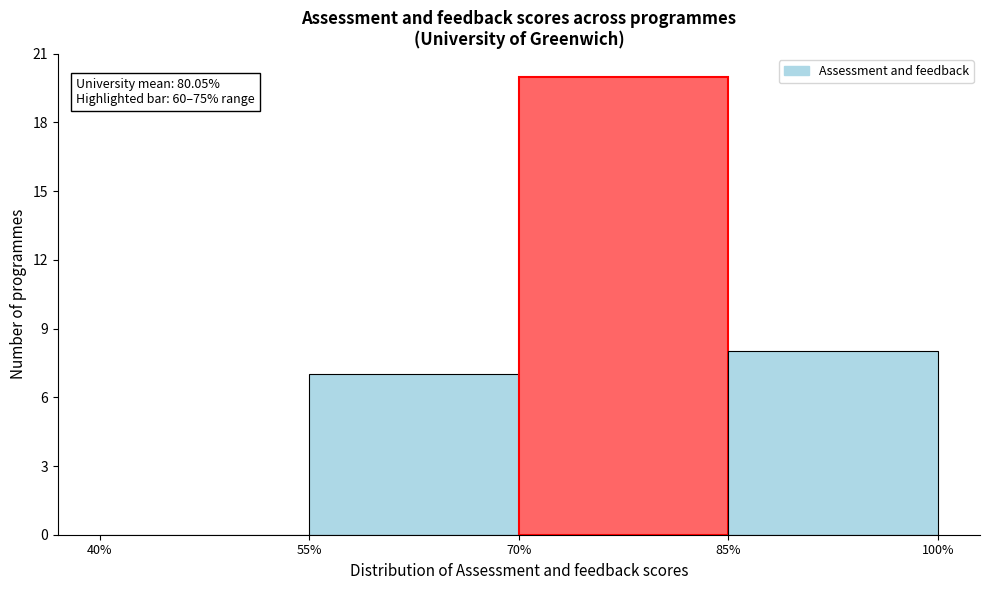

Over which range of the x-axis is the bar tallest?

70% to 85%